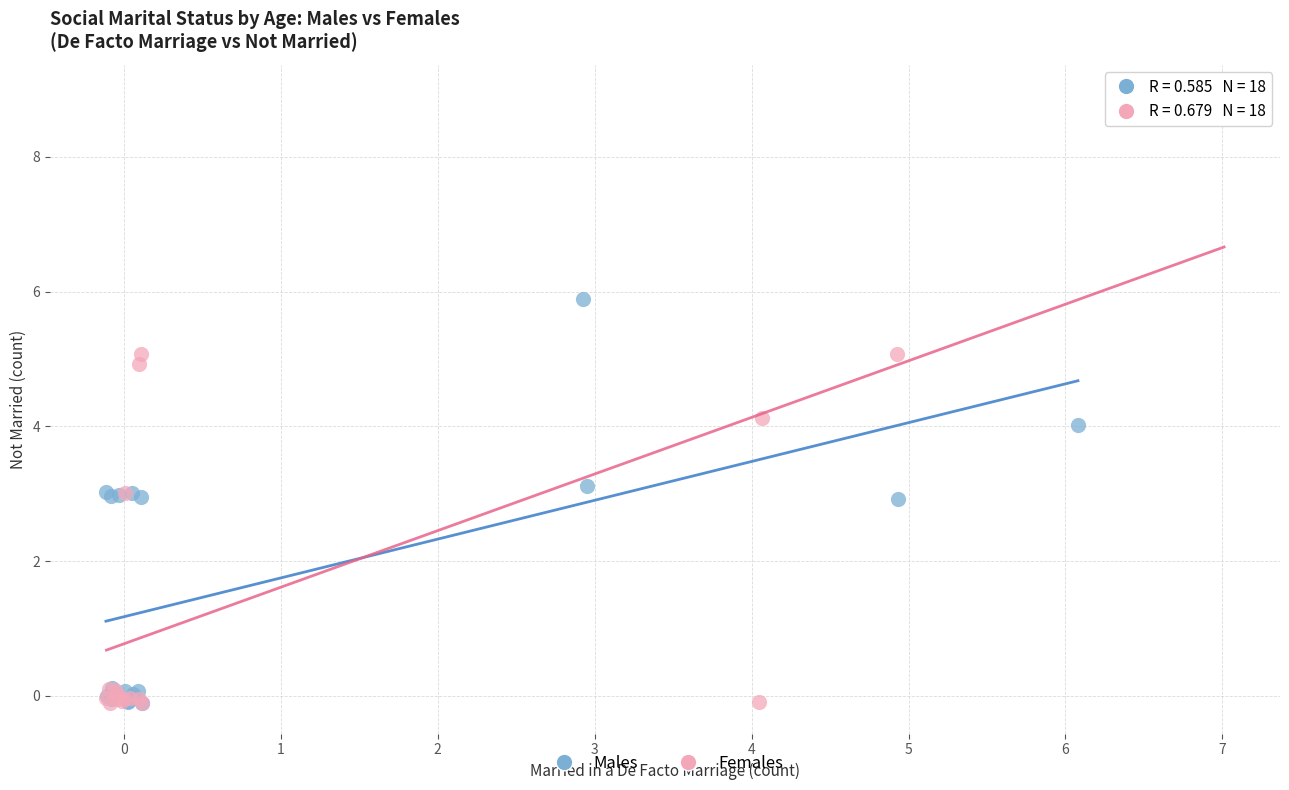

Which series has the largest Y range (max minus min)?

Females